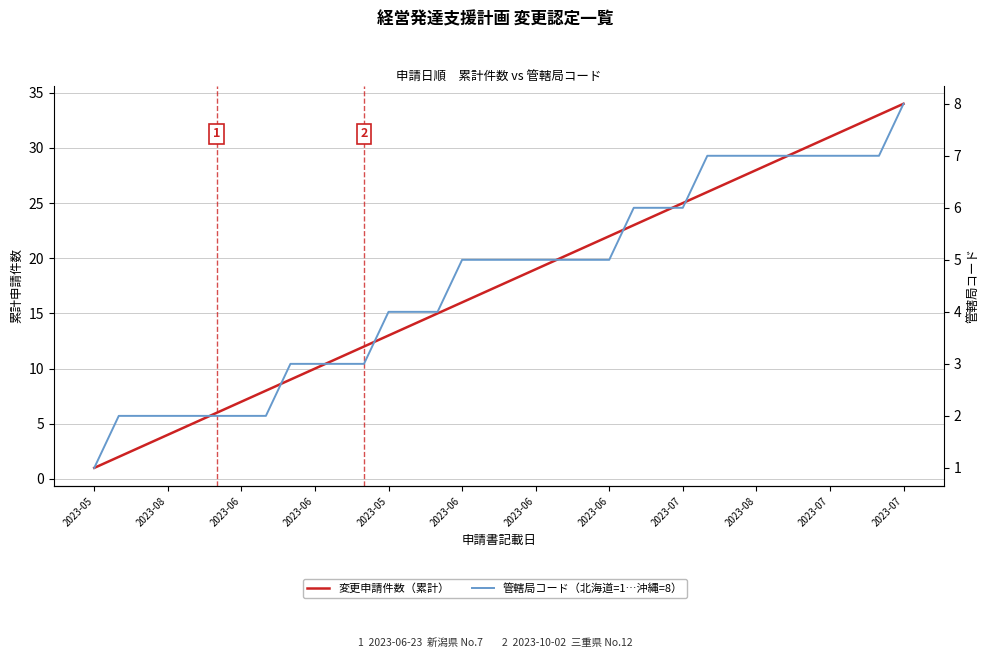

At how many categories does at least one series exceed 28?

6